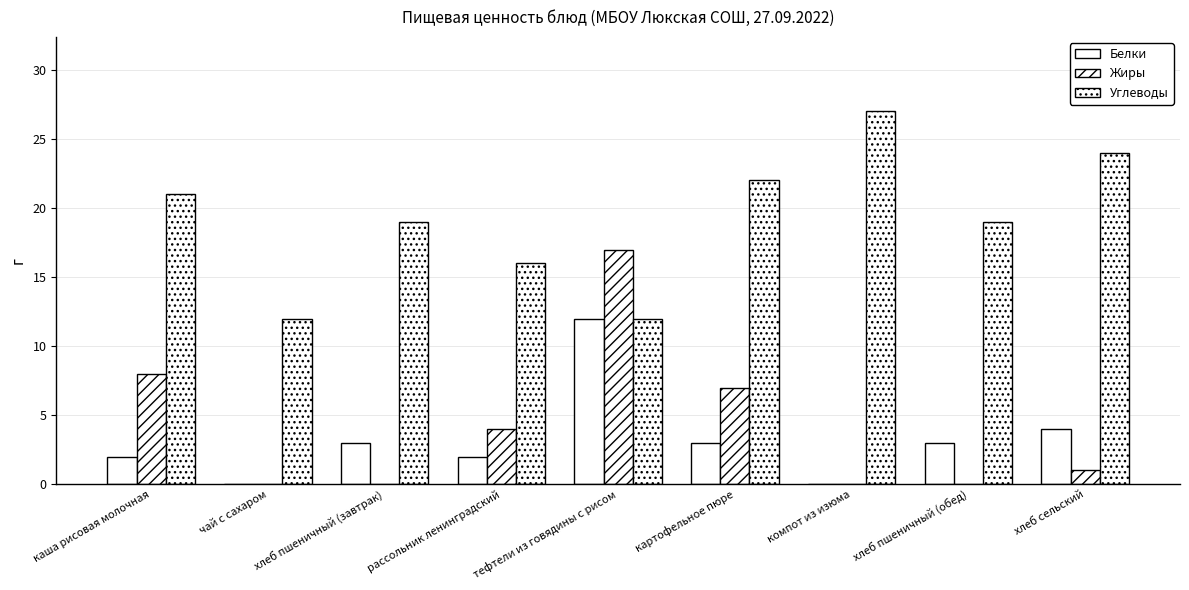

What is the difference between the Углеводы values at хлеб пшеничный (обед) and хлеб сельский?

5